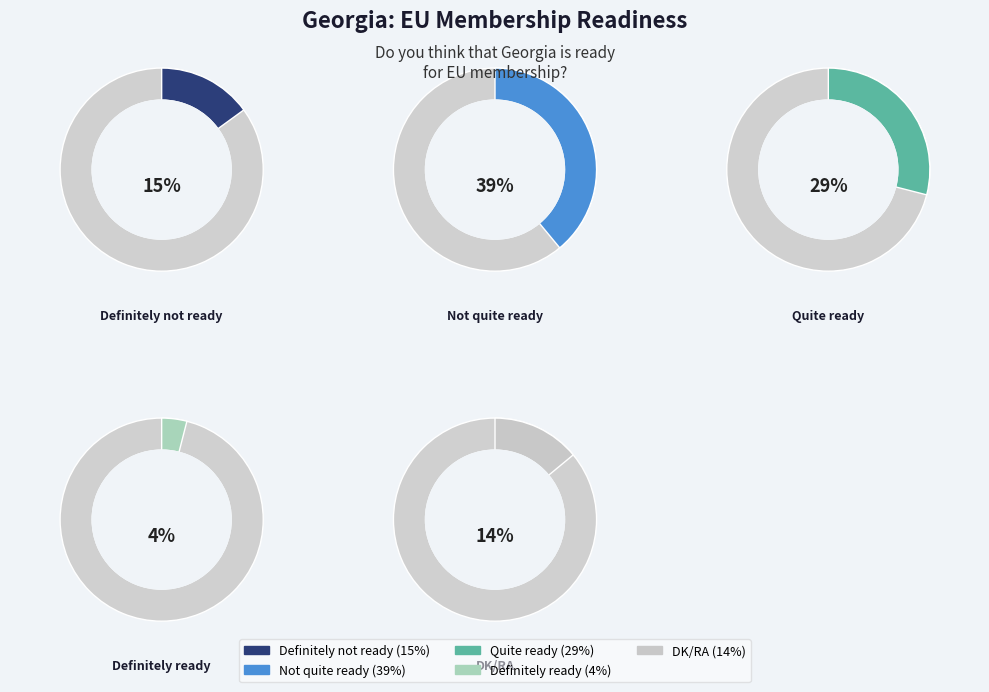

To the nearest percent, what is the difference between the Quite ready and Definitely ready slice percentages?

25%